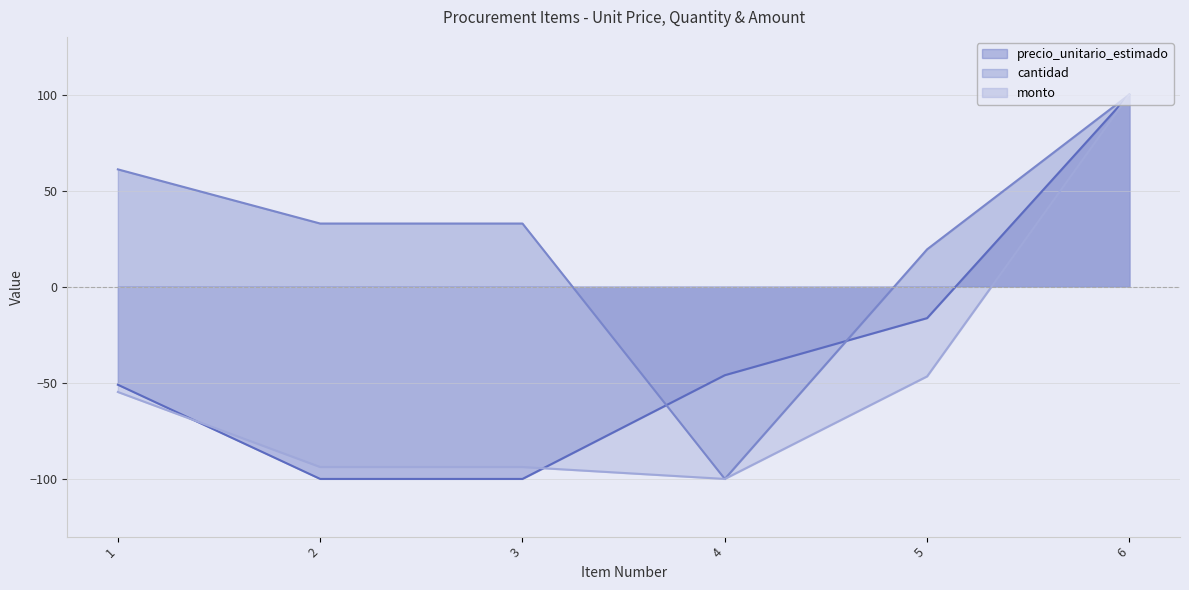

How many lines are shown in the chart?

3